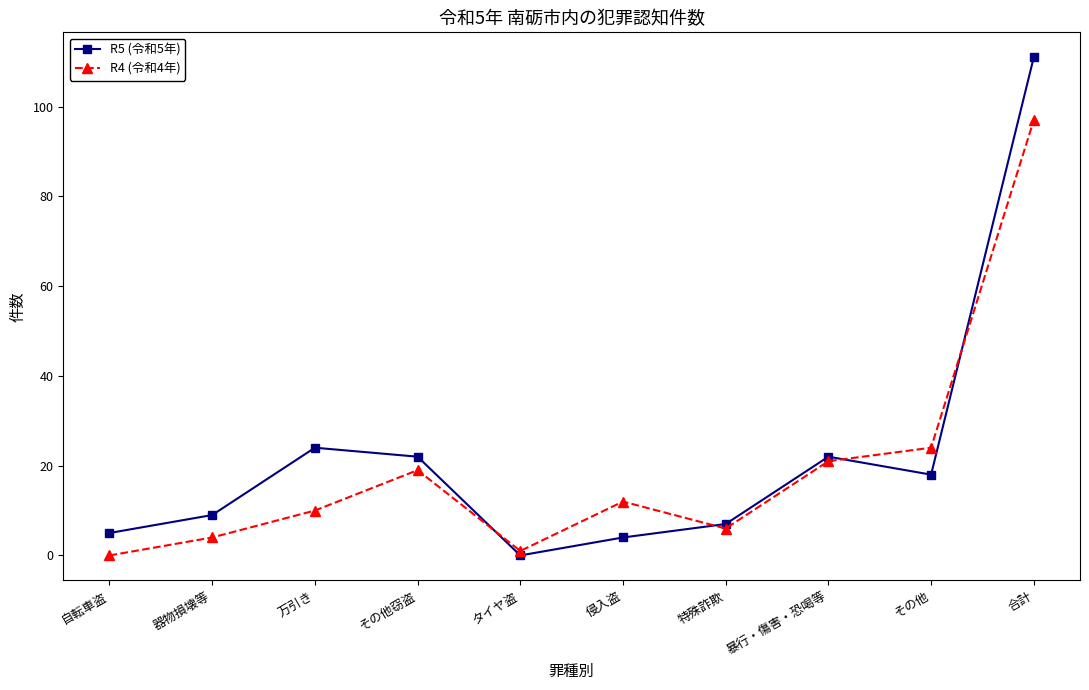

Which series has the widest spread of values?

R5 (令和5年)